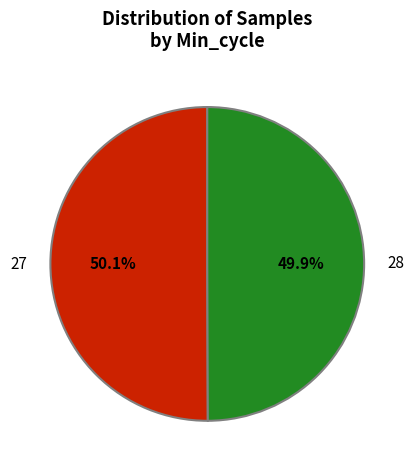

To the nearest percent, what portion does 28 represent?

50%